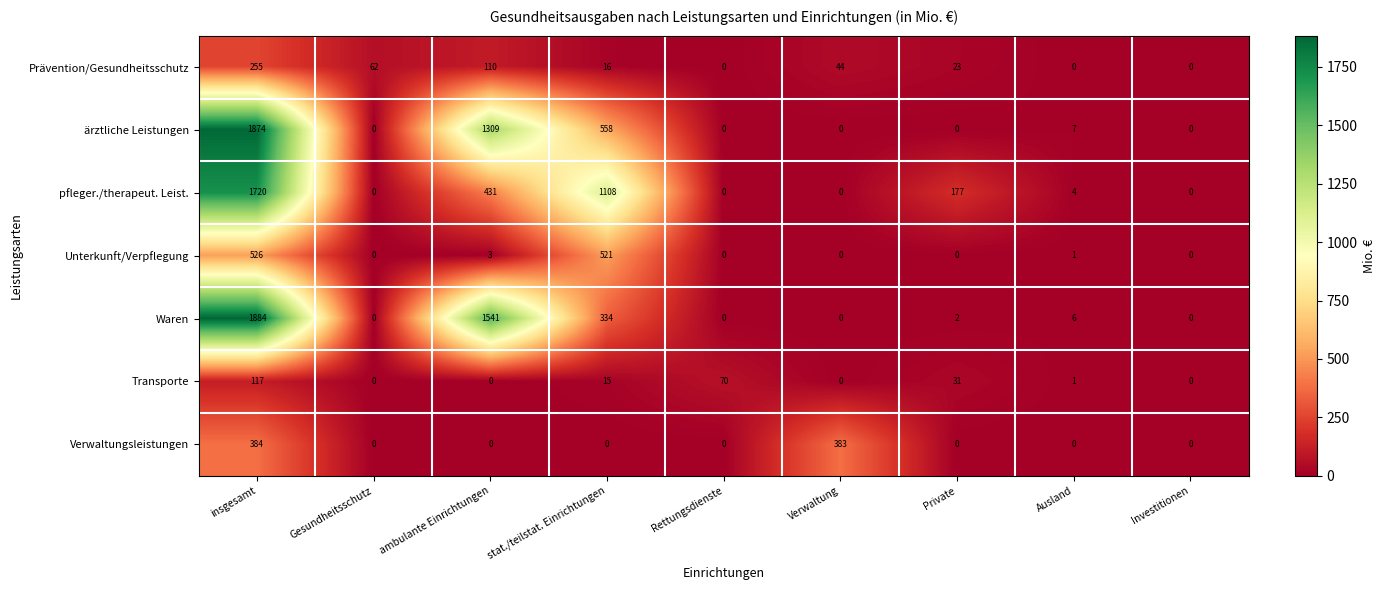

The value of Unterkunft/Verpflegung at Rettungsdienste is 234. True or false?

False